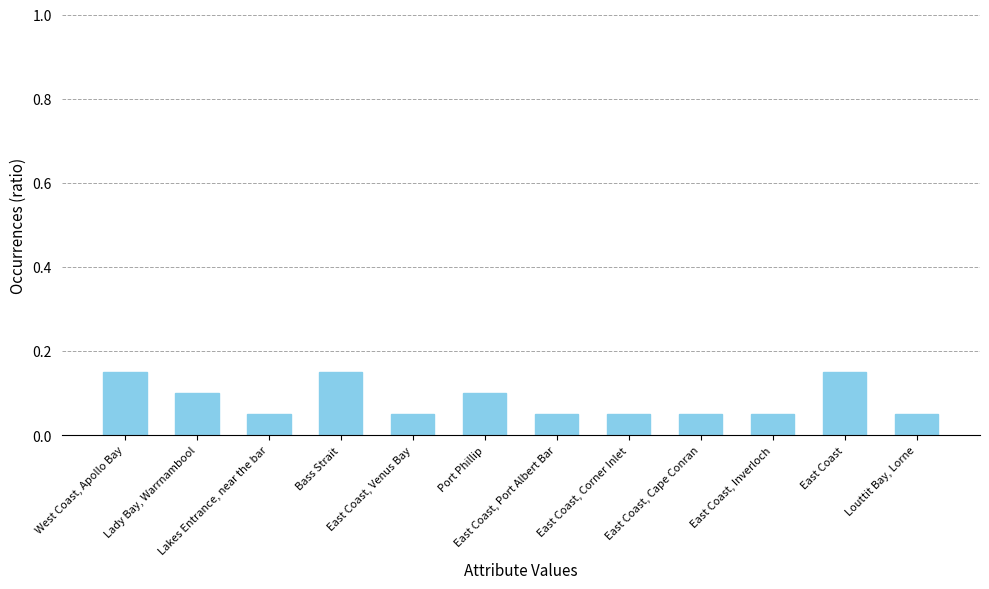

Is it true that the value at Louttit Bay, Lorne is 0.1?

True